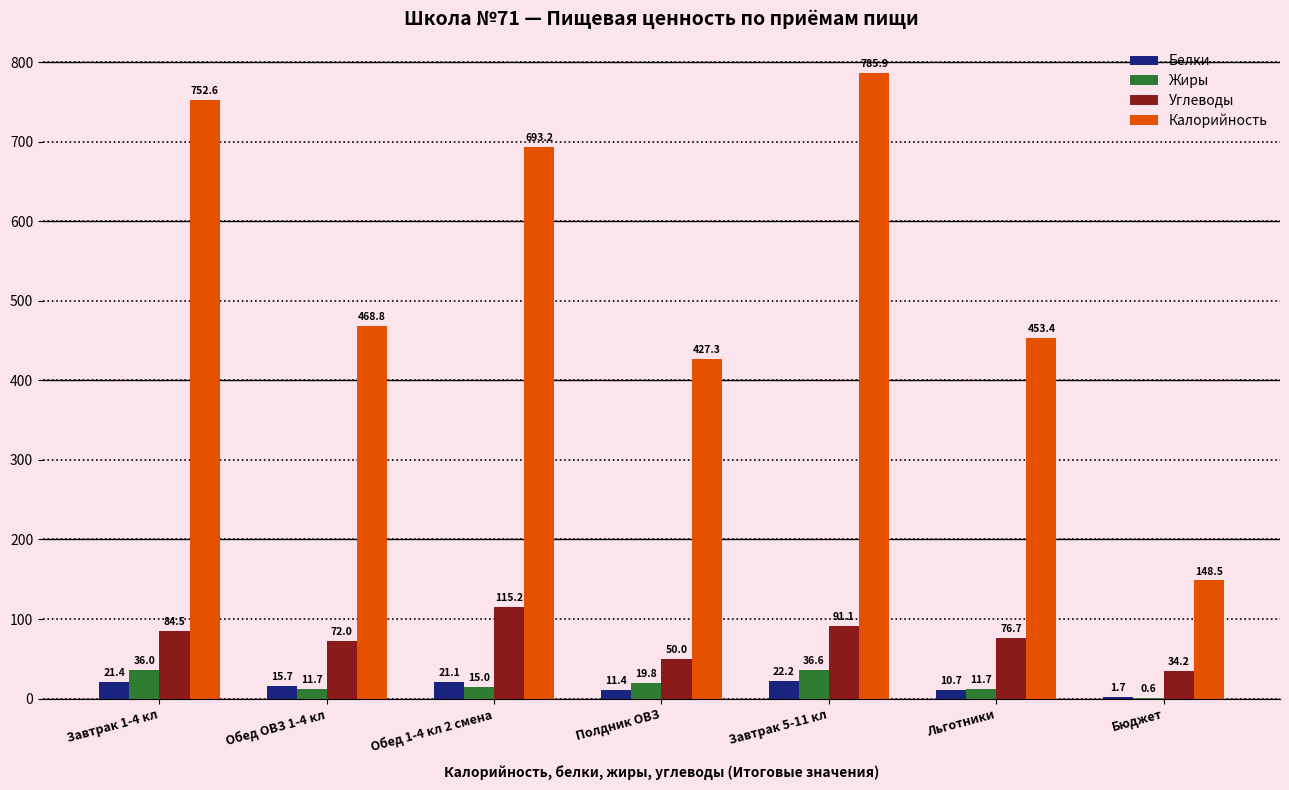

What are all the series names shown in the legend?

Белки, Жиры, Углеводы, Калорийность